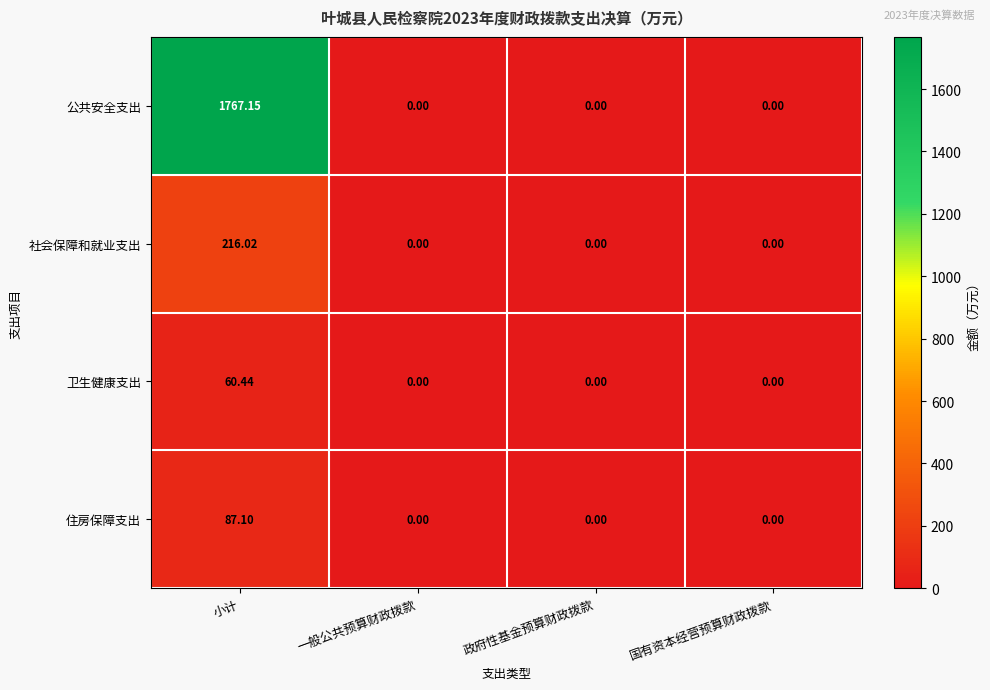

List the series in order of their peak value, lowest first.

卫生健康支出, 住房保障支出, 社会保障和就业支出, 公共安全支出